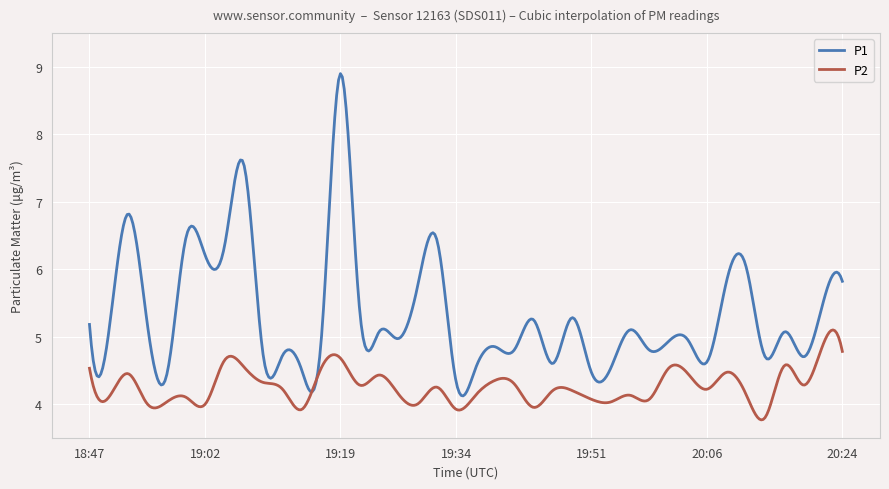

Which series has the widest spread of values?

P1